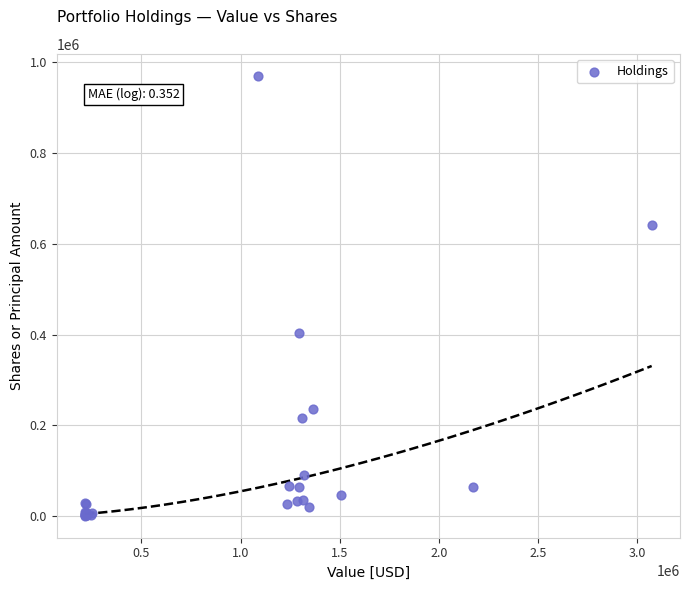

What Y value in the scatter plot is closest to 485635?

404122